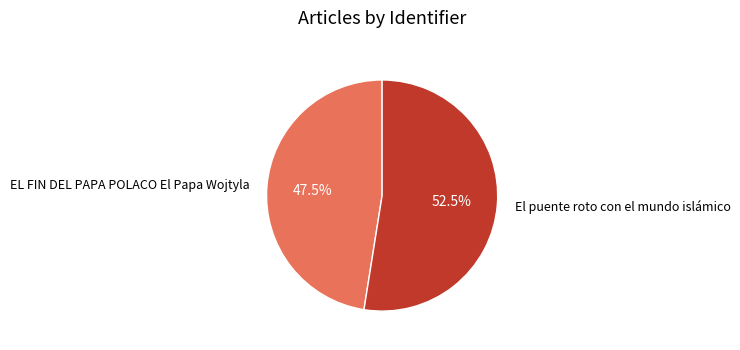

Which slice is the smallest?

EL FIN DEL PAPA POLACO El Papa Wojtyla